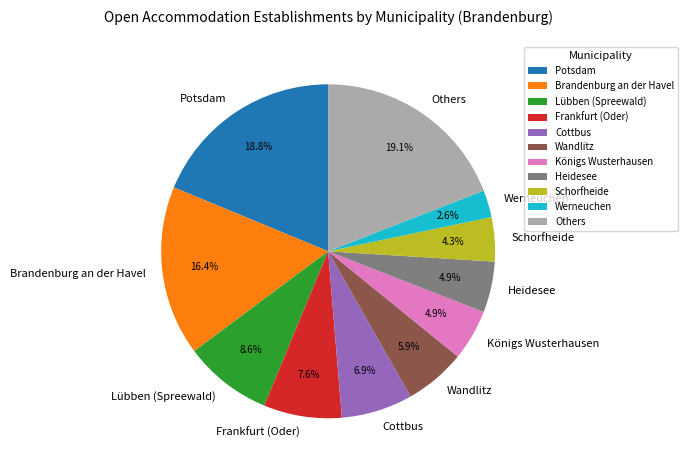

Approximately how many times larger is the value at Werneuchen compared to Königs Wusterhausen?

0.5